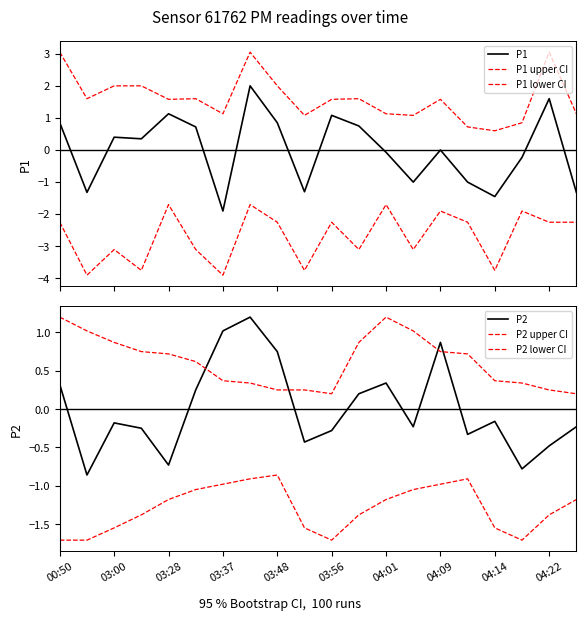

Count the number of data series in this chart.

6